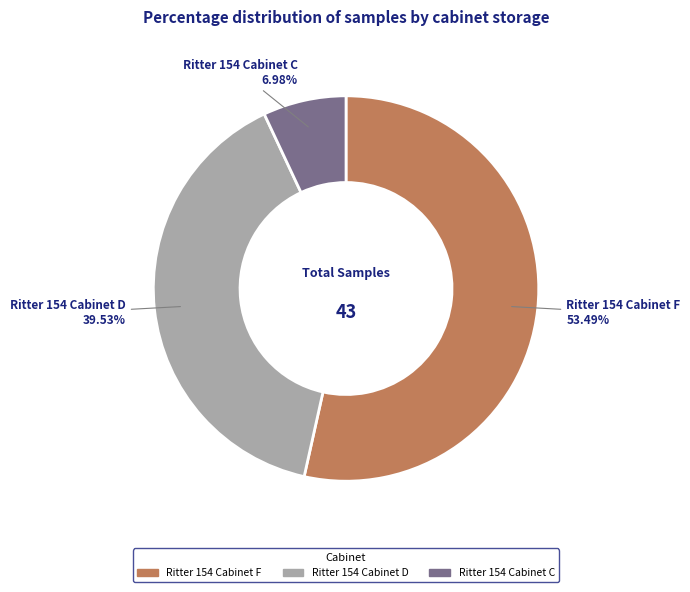

How many slices are in this pie chart?

3